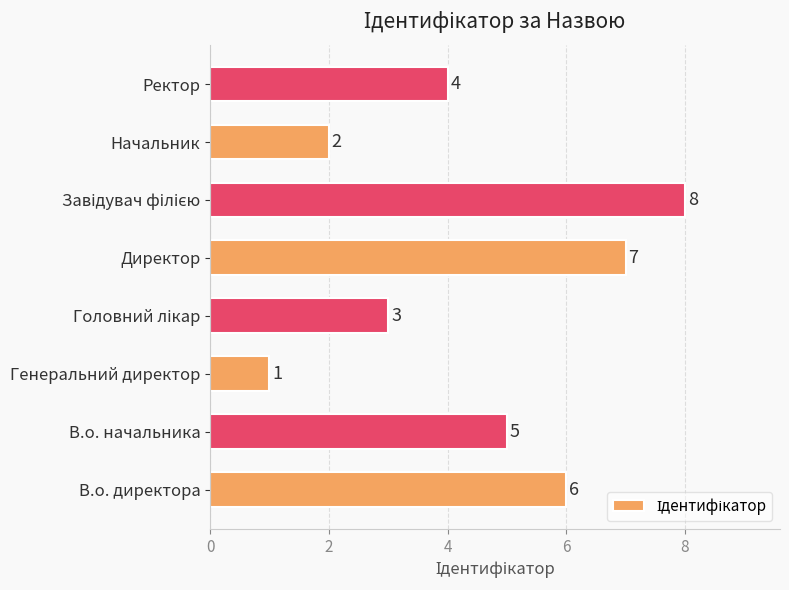

What is the difference between the second highest and minimum values?

6